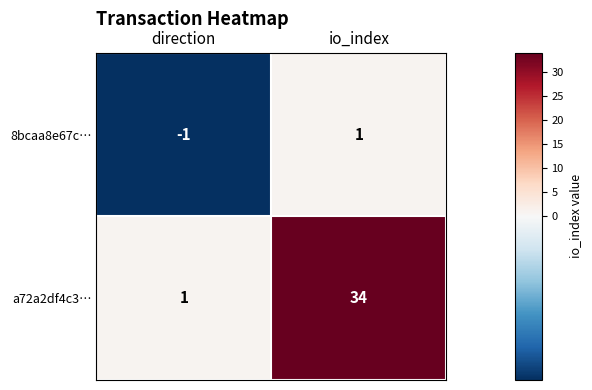

At which label is a72a2df4c3… closest to 17?

direction